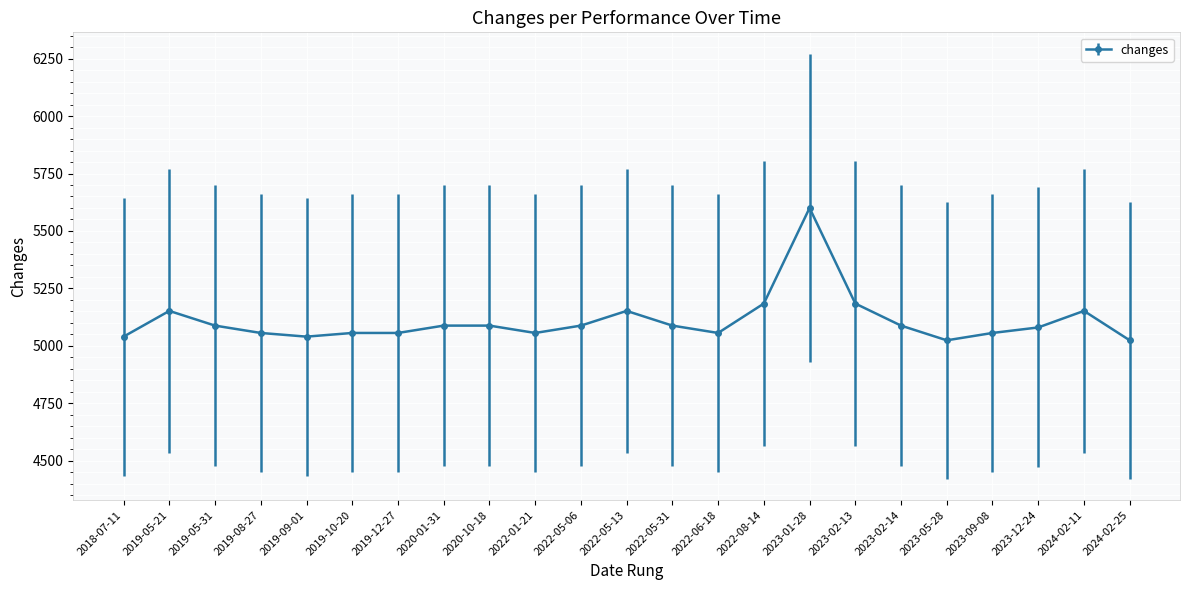

What position from the left is 2023-12-24?

21